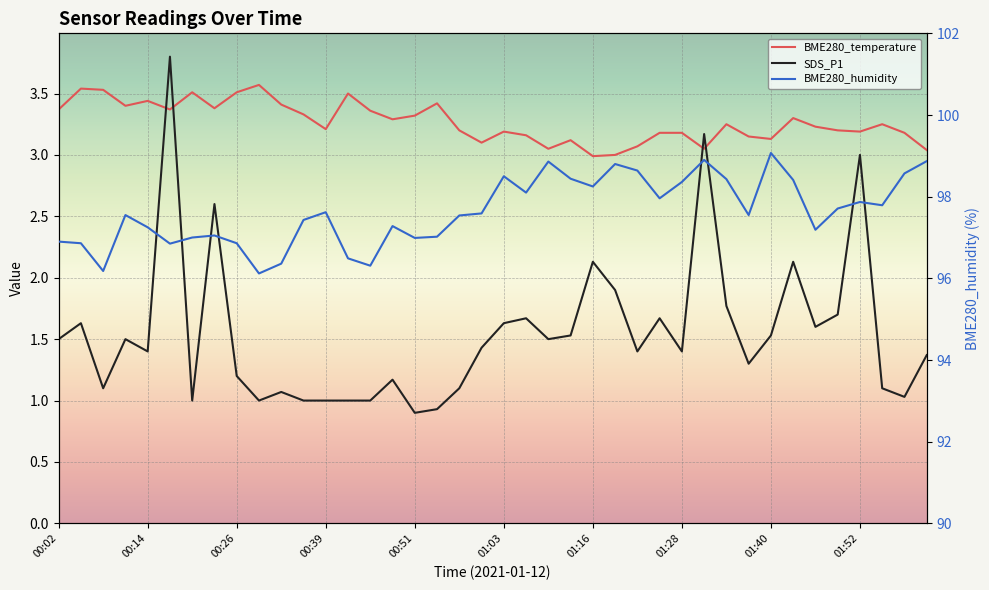

At how many categories does at least one series exceed 68?

40